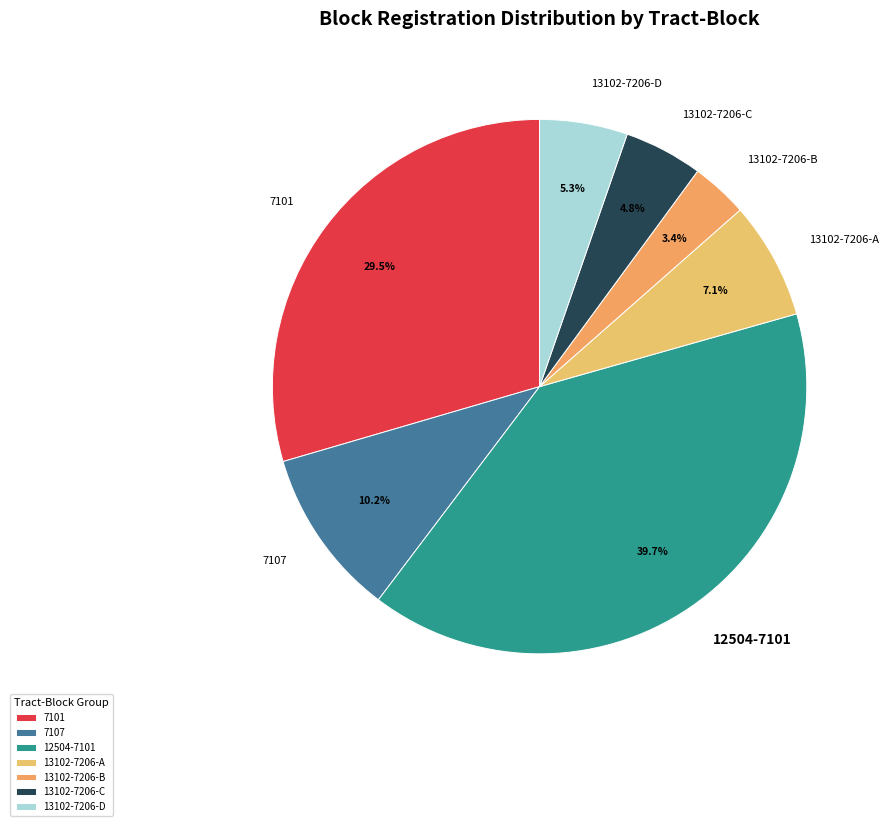

How many slices are in this pie chart?

7